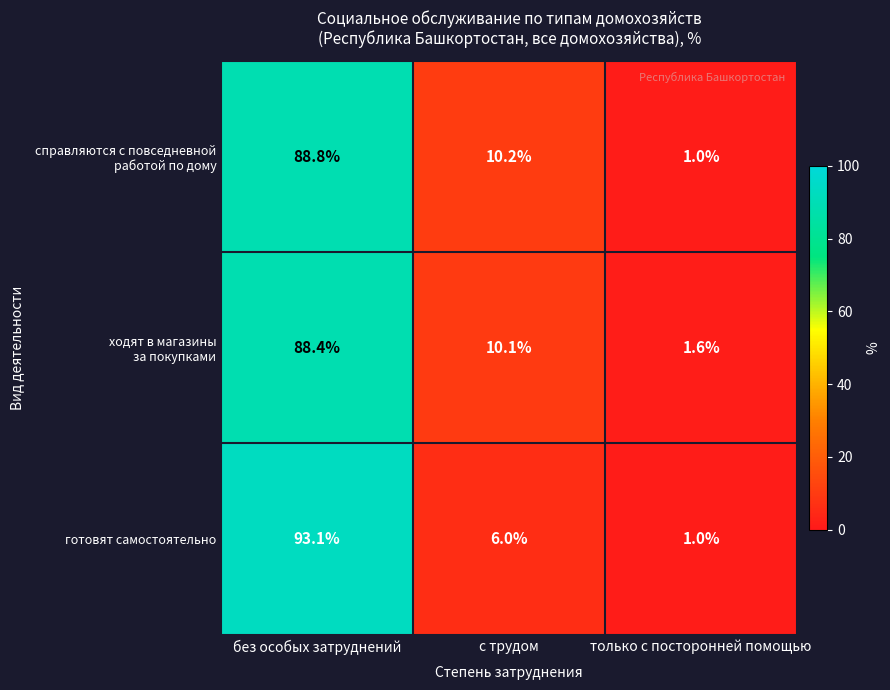

Is it true that готовят самостоятельно equals 6.0 at с трудом?

True